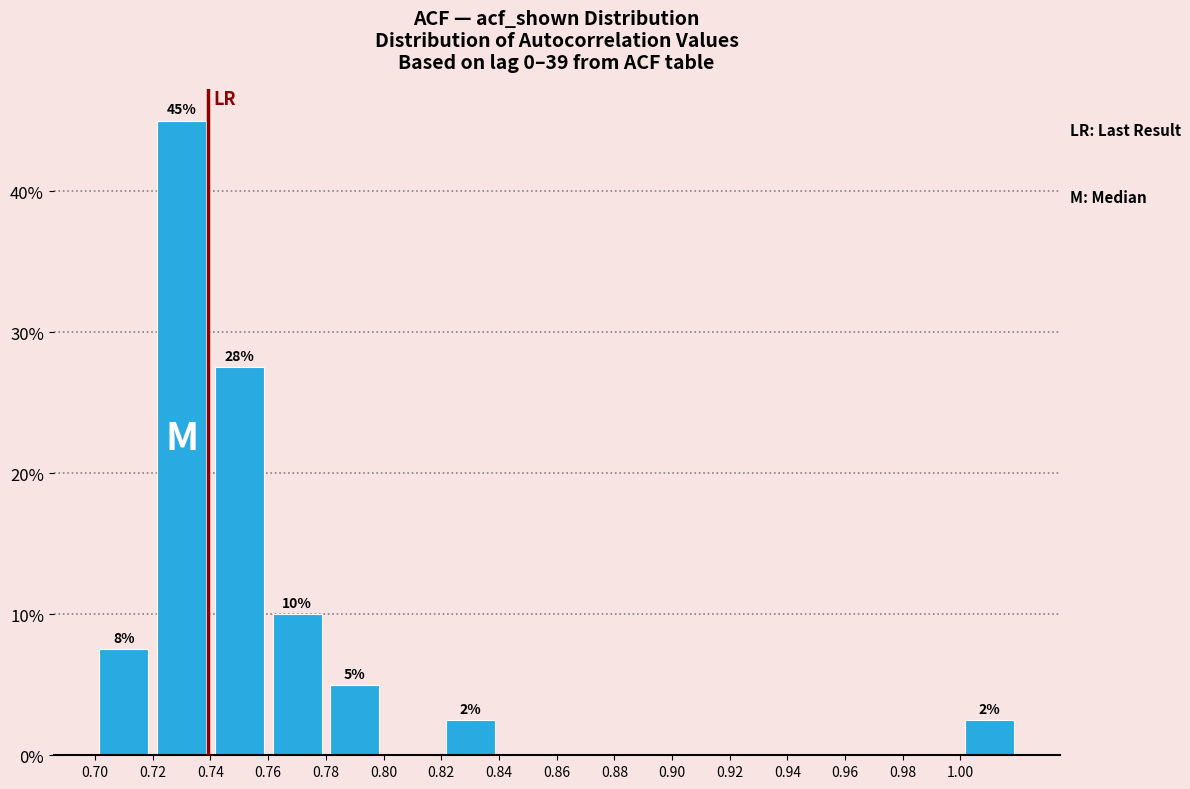

Which range on the x-axis has the tallest bar?

0.72 to 0.74